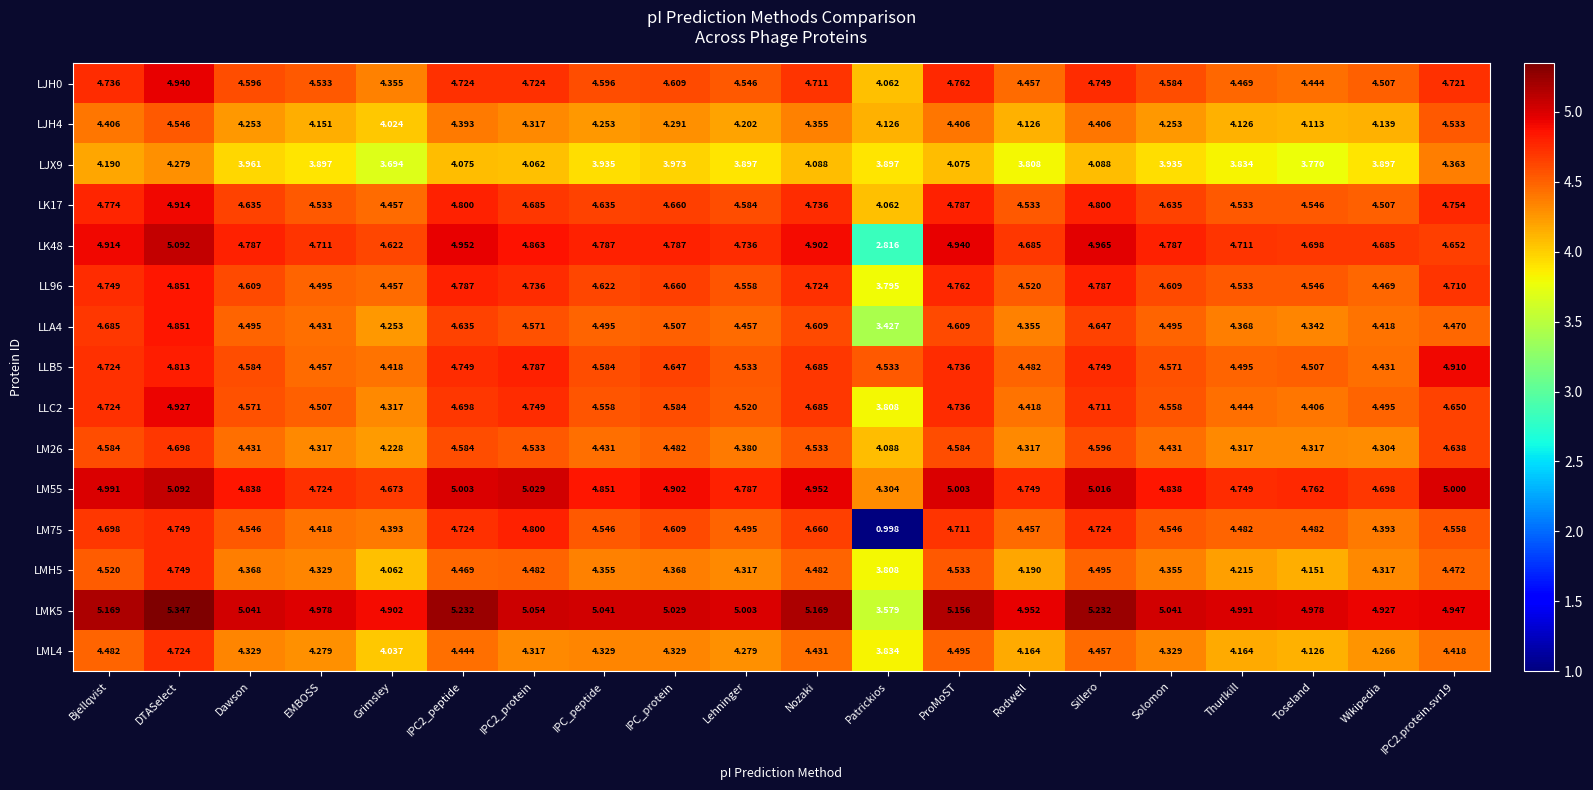

At which category is the sum across all series the highest?

DTASelect